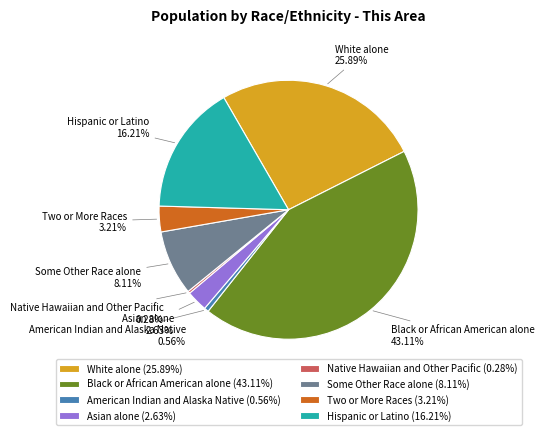

Combined, do Native Hawaiian and Other Pacific and White alone account for over 50%?

No